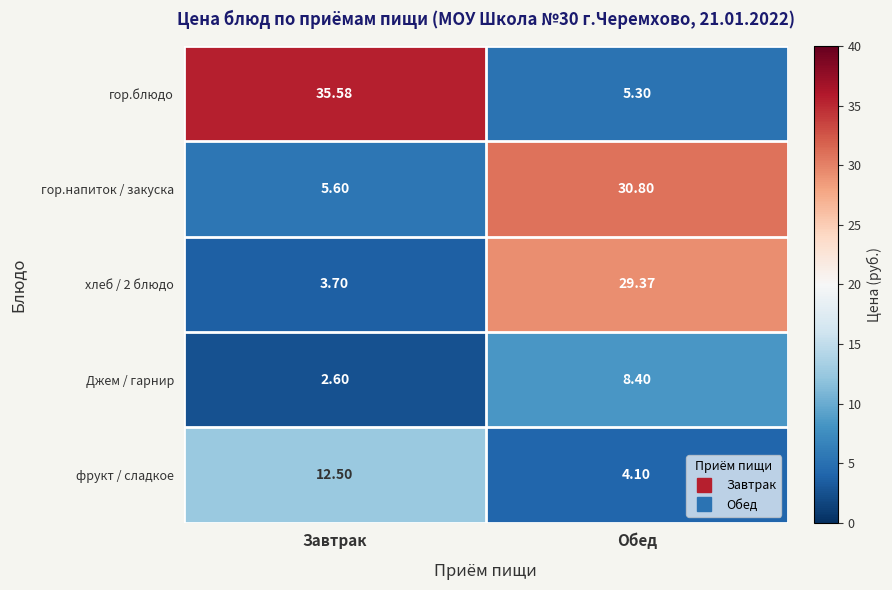

Which series has the widest spread of values?

гор.блюдо